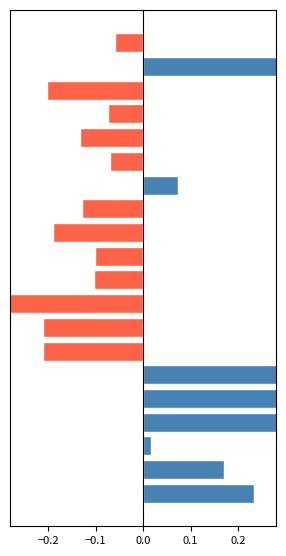

What is the difference between the maximum and minimum values?

0.7